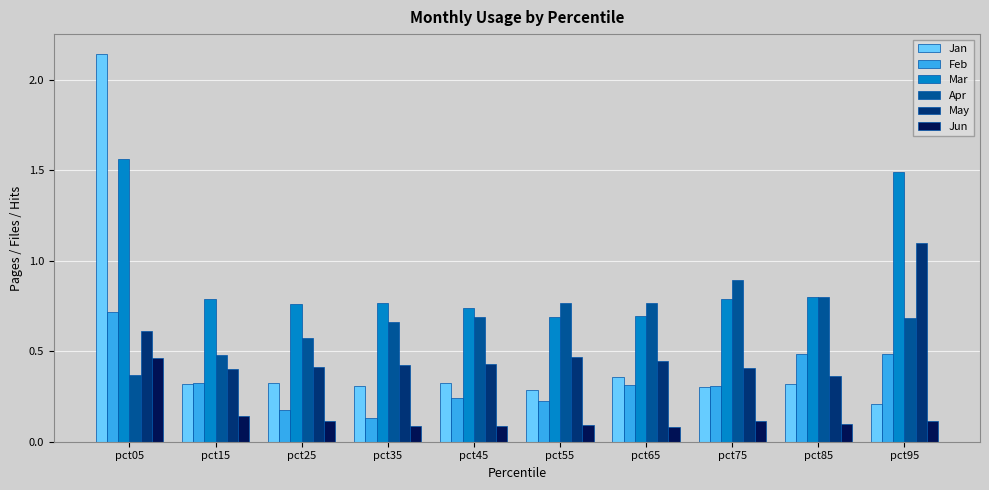

At which category is the sum across all series the highest?

pct05